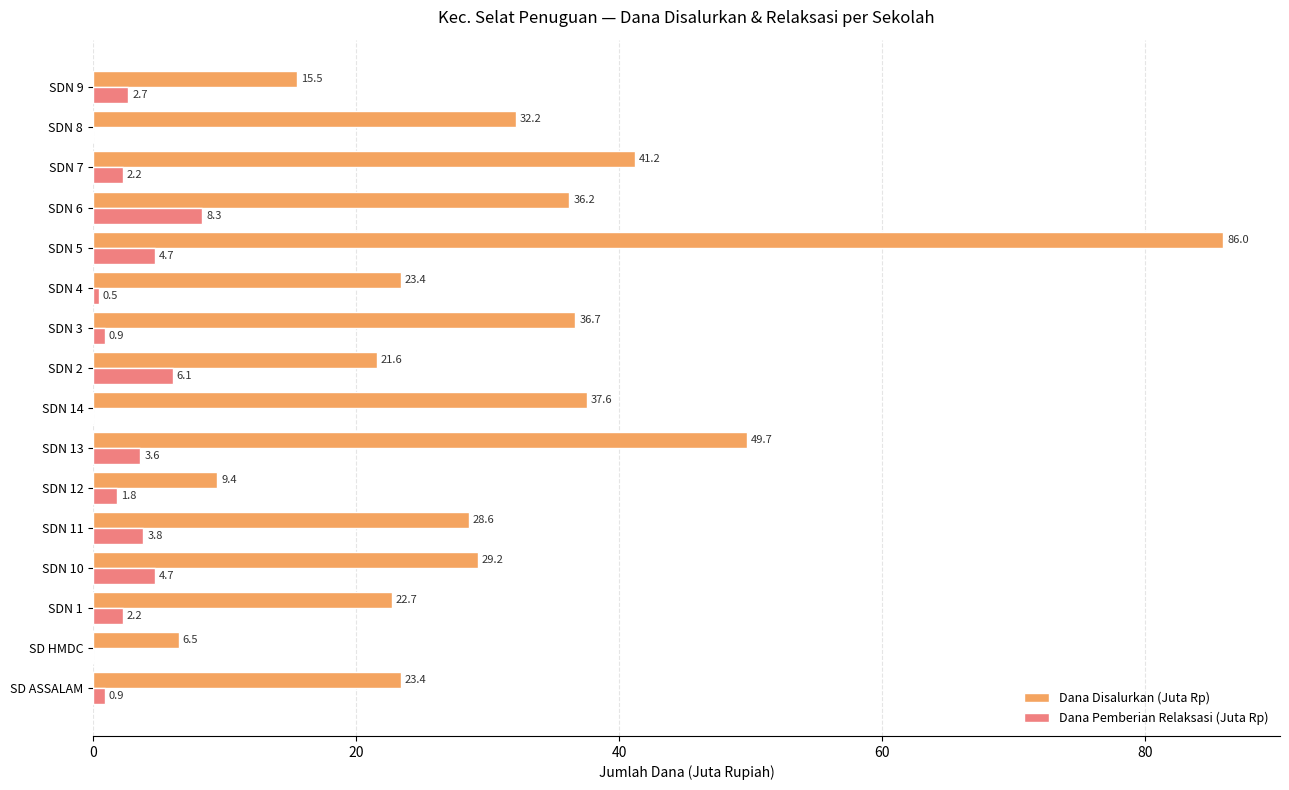

What is the sum of all Dana Pemberian Relaksasi (Juta Rp) values?

42.5